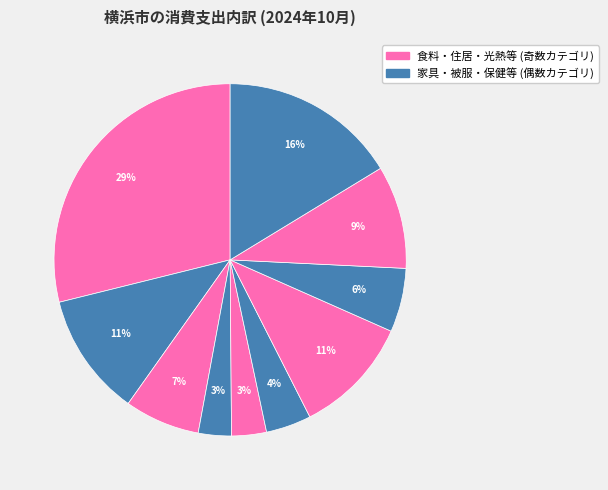

How many segments does this pie chart have?

10